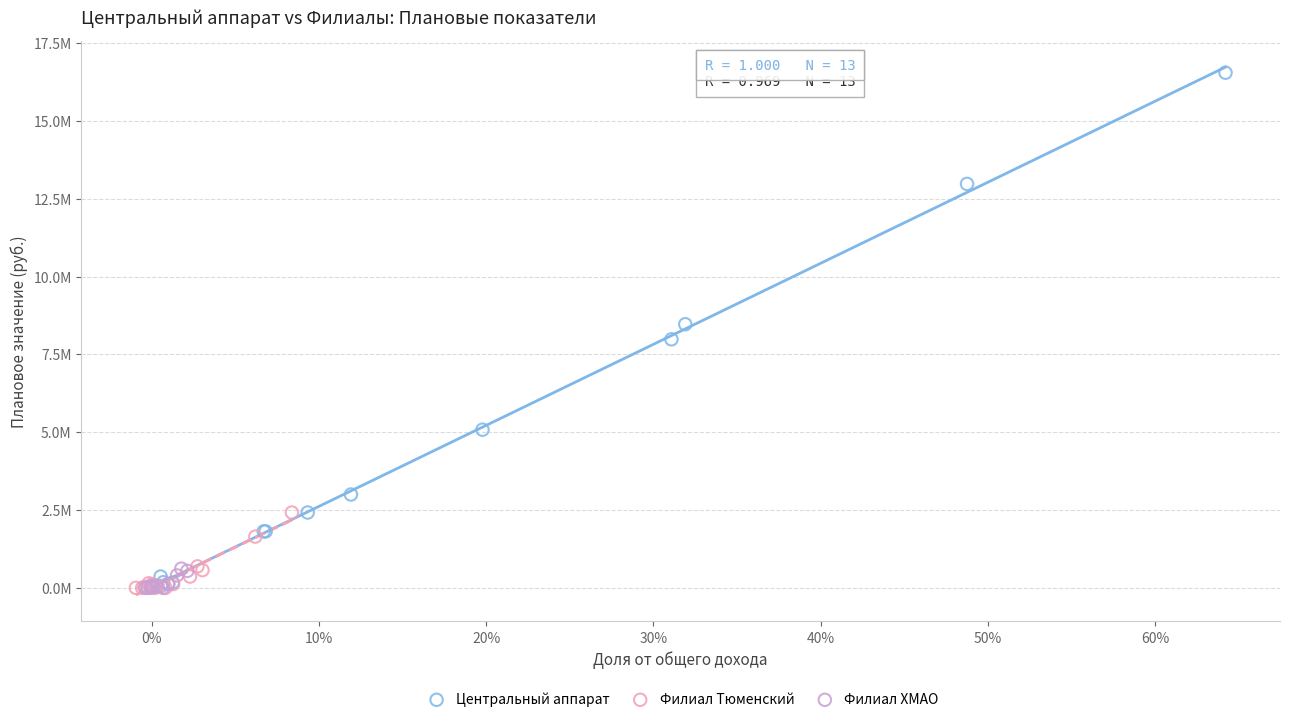

What are all the series names shown in the legend?

Центральный аппарат, Филиал Тюменский, Филиал ХМАО